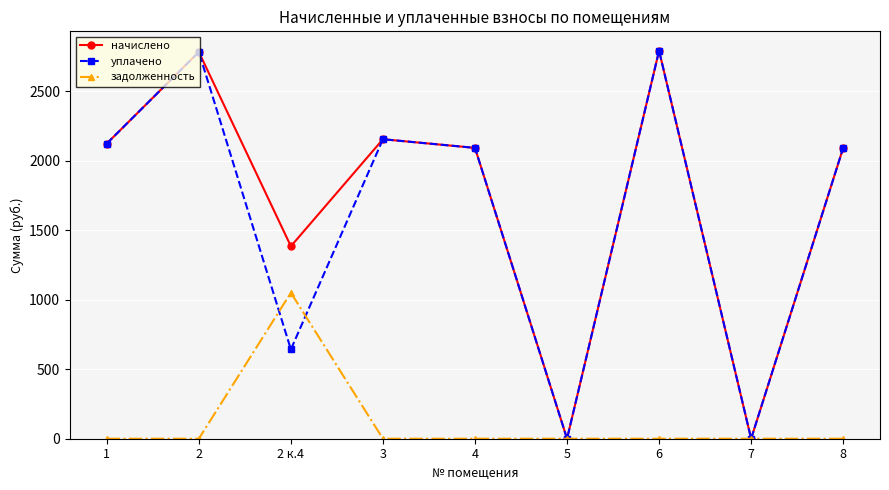

Count the number of categories in the chart.

9